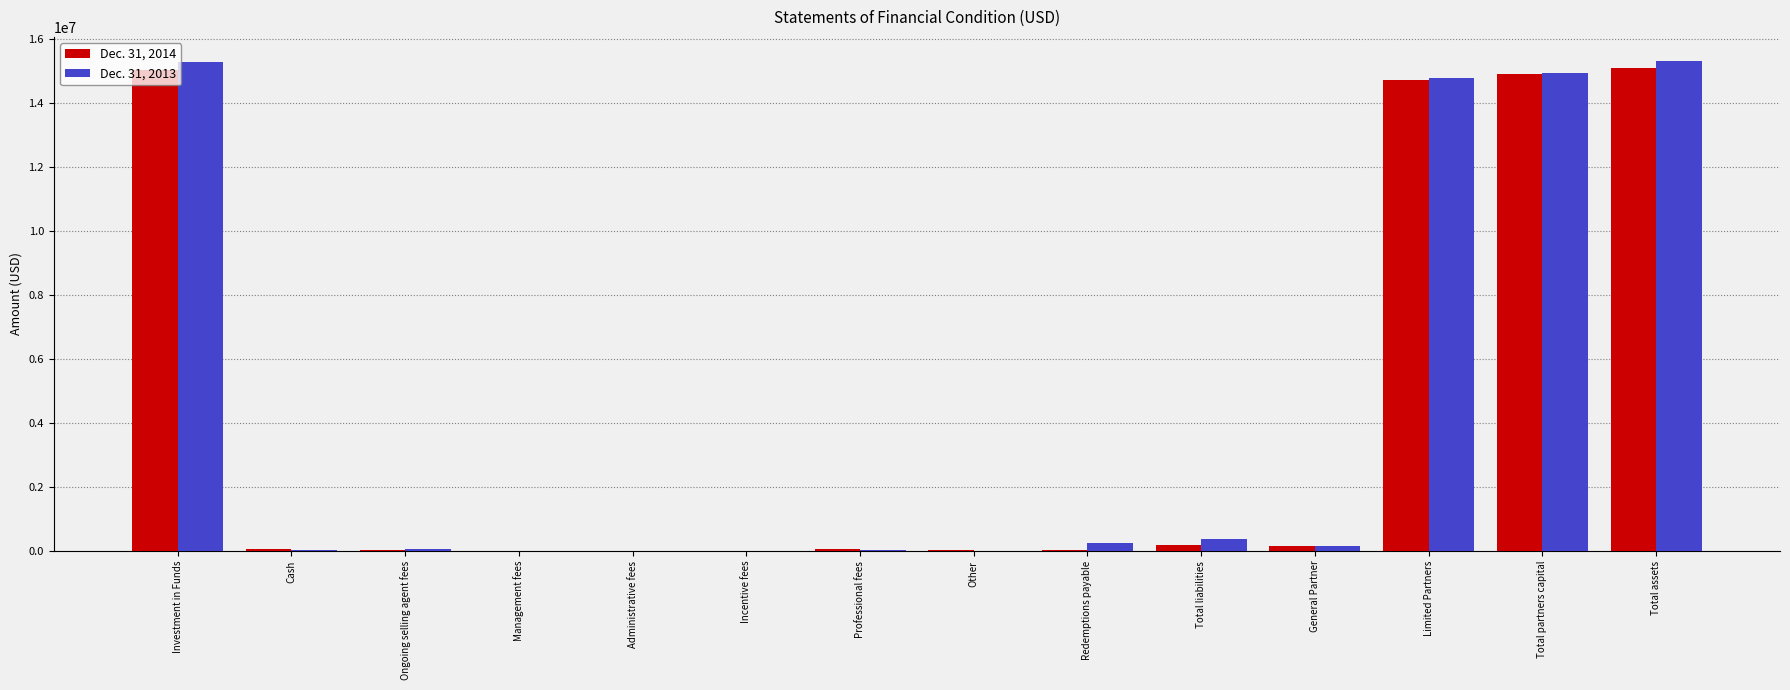

The Dec. 31, 2014 series shows 15044274 at Investment in Funds. True or false?

True